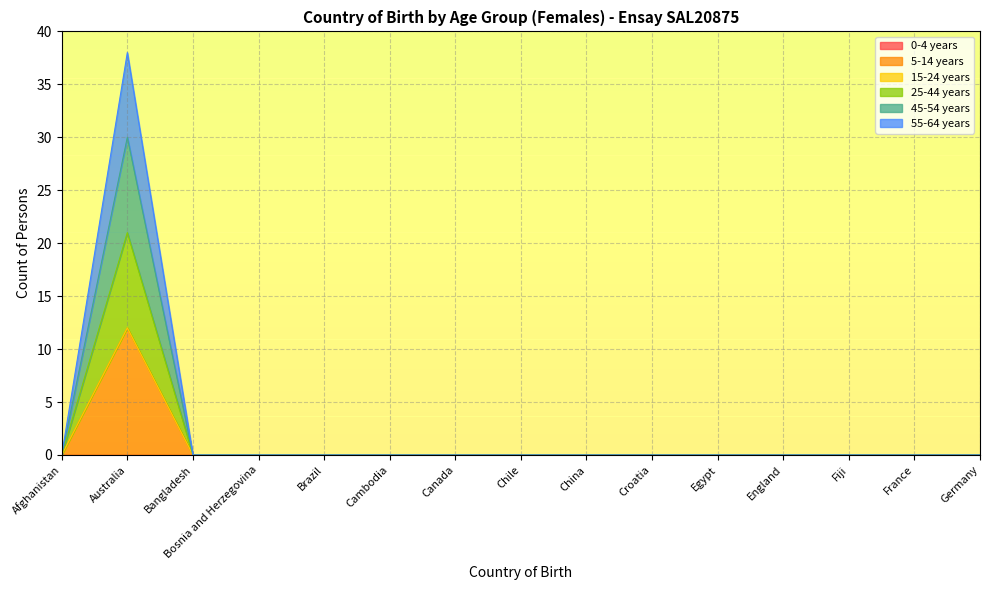

At which category is the sum across all series the highest?

Australia